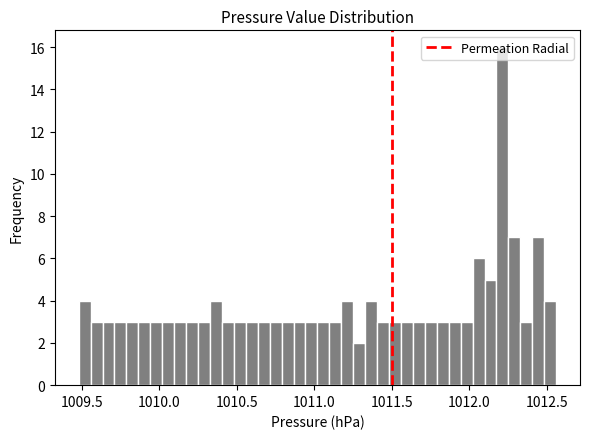

Around what value on the x-axis is the tallest bar? Give the approximate position of its centre, as read against the axis.

1012.20